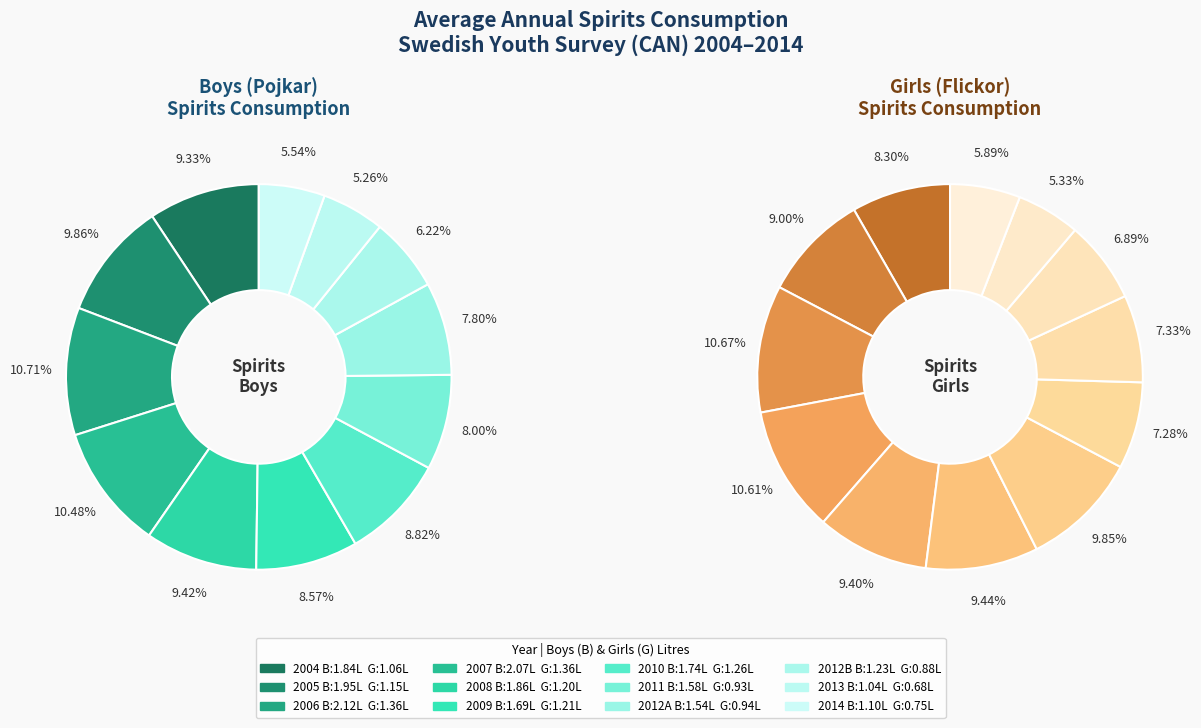

Is the sum of 2011 and 2013 greater than half?

No